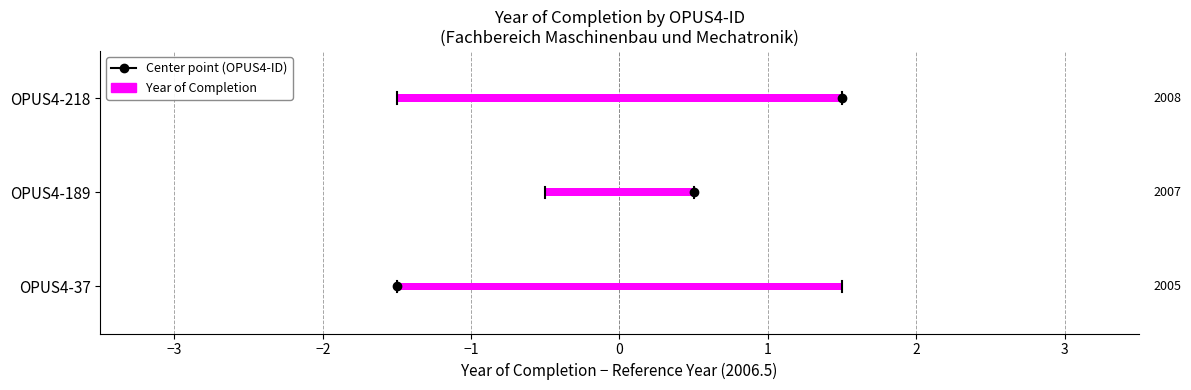

List the labels in order of value, smallest first.

OPUS4-37, OPUS4-189, OPUS4-218